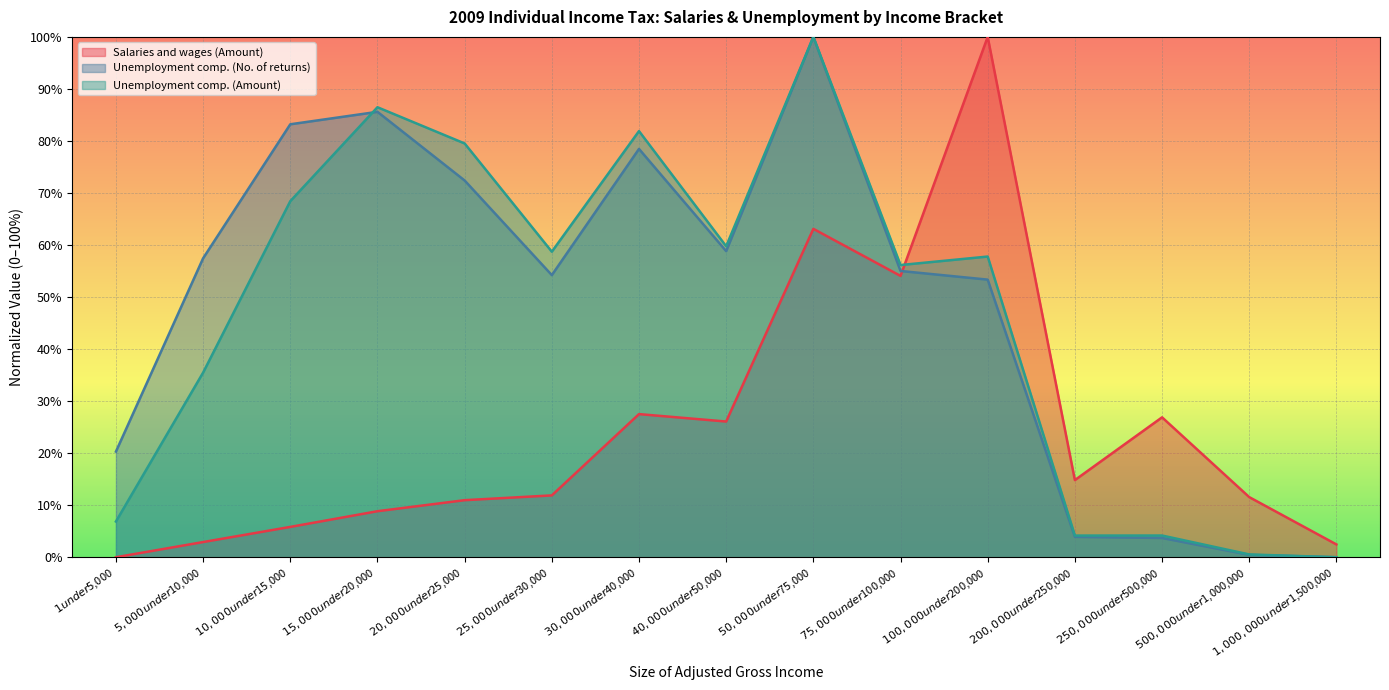

True or false: Unemployment compensation (Number of returns) has more than 0 interior local peaks.

True